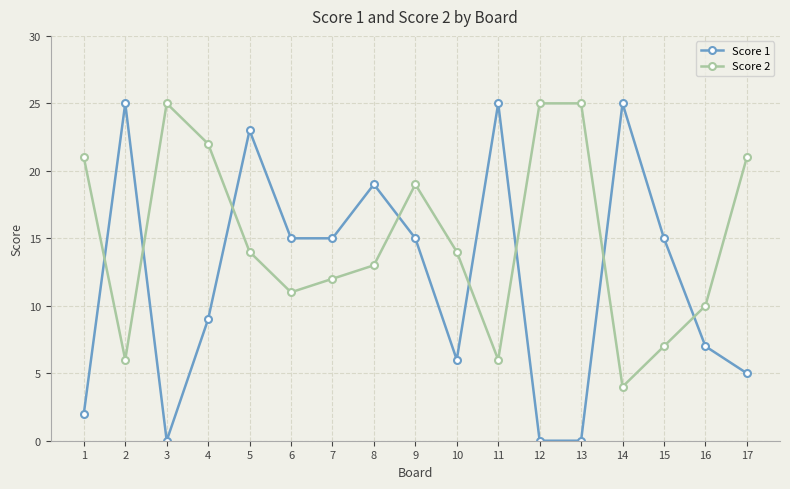

What is the value of the Score 1 point at the 8th from the left?

19